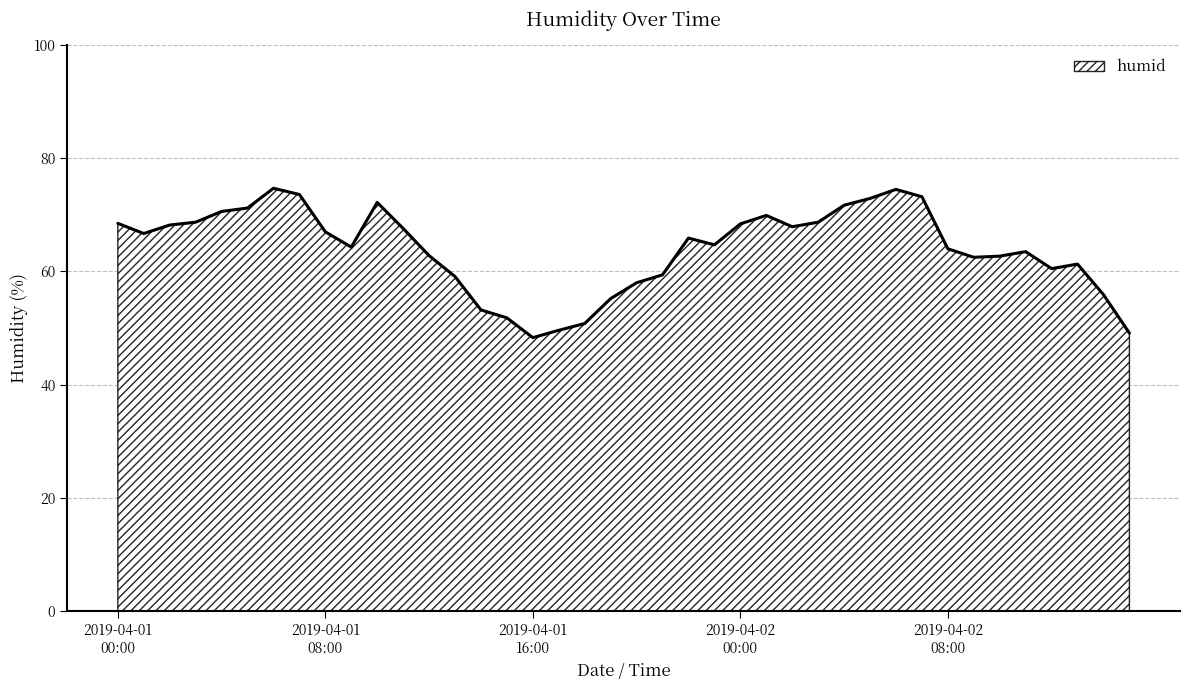

What is the average value?

64.0